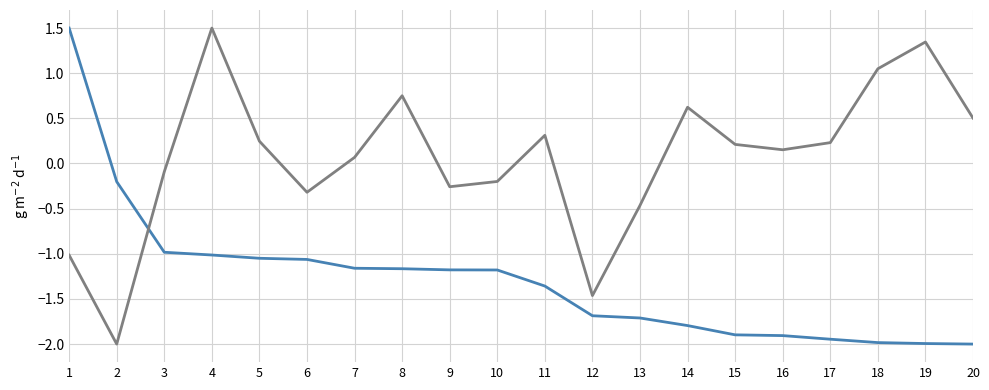

How many lines are shown in the chart?

2